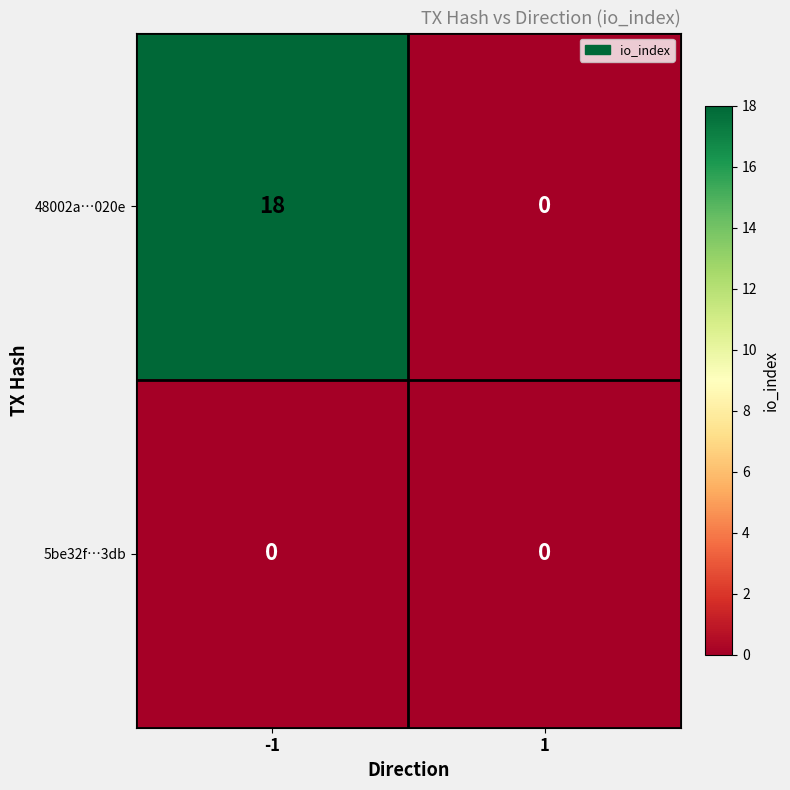

Reading left to right, transcribe all the data shown in this chart.

48002a…020e: 18	0
5be32f…3db: 0	0